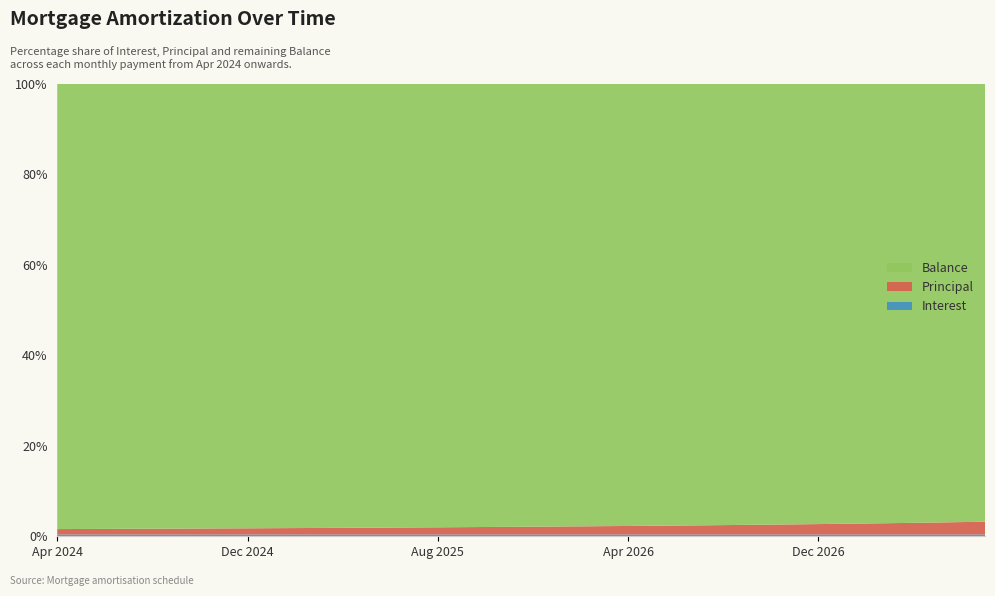

Reading left to right, transcribe all the data shown in this chart.

Interest: Apr 2024=126.1	May 2024=124.5	Jun 2024=123.0	Jul 2024=121.5	Aug 2024=120.0	Sep 2024=118.4	Oct 2024=116.9	Nov 2024=115.3	Dec 2024=113.8	Jan 2025=112.2	Feb 2025=110.6	Mar 2025=109.0	Apr 2025=107.5	May 2025=105.9	Jun 2025=104.3	Jul 2025=102.7	Aug 2025=101.1	Sep 2025=99.5	Oct 2025=97.8	Nov 2025=96.2	Dec 2025=94.6	Jan 2026=92.9	Feb 2026=91.3	Mar 2026=89.6	Apr 2026=88.0	May 2026=86.3	Jun 2026=84.6	Jul 2026=82.9	Aug 2026=81.2	Sep 2026=79.5	Oct 2026=77.8	Nov 2026=76.1	Dec 2026=74.4	Jan 2027=72.7	Feb 2027=71.0	Mar 2027=69.2	Apr 2027=67.5	May 2027=65.8	Jun 2027=64.0	Jul 2027=62.2
Principal: Apr 2024=383.0	May 2024=385.0	Jun 2024=386.0	Jul 2024=388.0	Aug 2024=389.0	Sep 2024=391.0	Oct 2024=392.0	Nov 2024=394.0	Dec 2024=395.0	Jan 2025=397.0	Feb 2025=399.0	Mar 2025=400.0	Apr 2025=402.0	May 2025=403.0	Jun 2025=405.0	Jul 2025=407.0	Aug 2025=408.0	Sep 2025=410.0	Oct 2025=411.0	Nov 2025=413.0	Dec 2025=415.0	Jan 2026=416.0	Feb 2026=418.0	Mar 2026=420.0	Apr 2026=421.0	May 2026=423.0	Jun 2026=425.0	Jul 2026=426.0	Aug 2026=428.0	Sep 2026=430.0	Oct 2026=431.0	Nov 2026=433.0	Dec 2026=435.0	Jan 2027=437.0	Feb 2027=438.0	Mar 2027=440.0	Apr 2027=442.0	May 2027=443.0	Jun 2027=445.0	Jul 2027=447.0
Balance: Apr 2024=31464.0	May 2024=31079.0	Jun 2024=30693.0	Jul 2024=30305.0	Aug 2024=29916.0	Sep 2024=29525.0	Oct 2024=29133.0	Nov 2024=28739.0	Dec 2024=28344.0	Jan 2025=27947.0	Feb 2025=27548.0	Mar 2025=27148.0	Apr 2025=26746.0	May 2025=26343.0	Jun 2025=25938.0	Jul 2025=25531.0	Aug 2025=25123.0	Sep 2025=24713.0	Oct 2025=24302.0	Nov 2025=23889.0	Dec 2025=23474.0	Jan 2026=23058.0	Feb 2026=22640.0	Mar 2026=22220.0	Apr 2026=21799.0	May 2026=21376.0	Jun 2026=20951.0	Jul 2026=20525.0	Aug 2026=20097.0	Sep 2026=19667.0	Oct 2026=19236.0	Nov 2026=18803.0	Dec 2026=18368.0	Jan 2027=17931.0	Feb 2027=17493.0	Mar 2027=17053.0	Apr 2027=16611.0	May 2027=16168.0	Jun 2027=15723.0	Jul 2027=15276.0